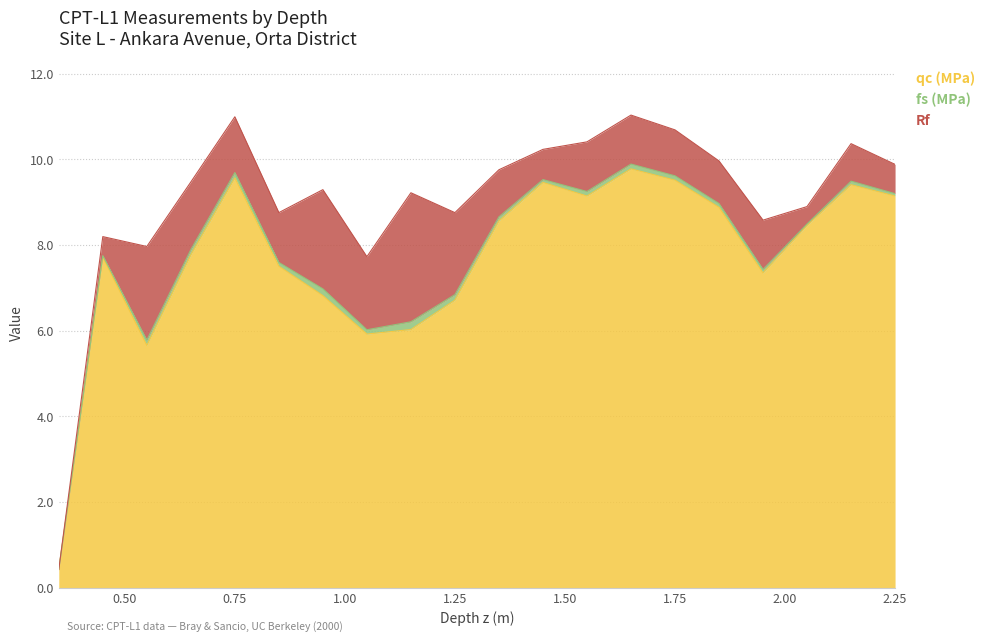

What is the total value across all series at 0.65?

9.5